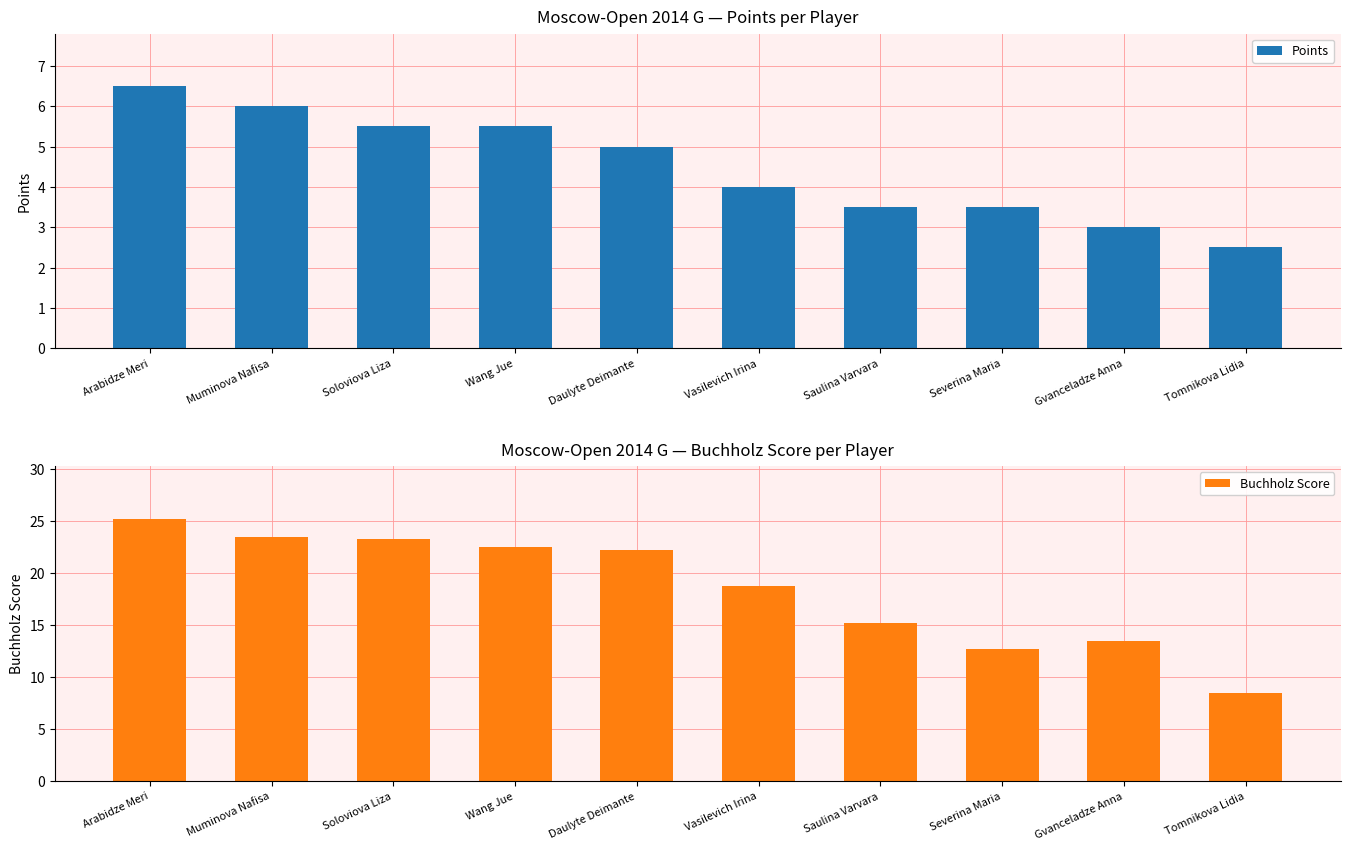

Is the value of Buchholz Score at Muminova Nafisa greater than the value of Points at Daulyte Deimante?

Yes